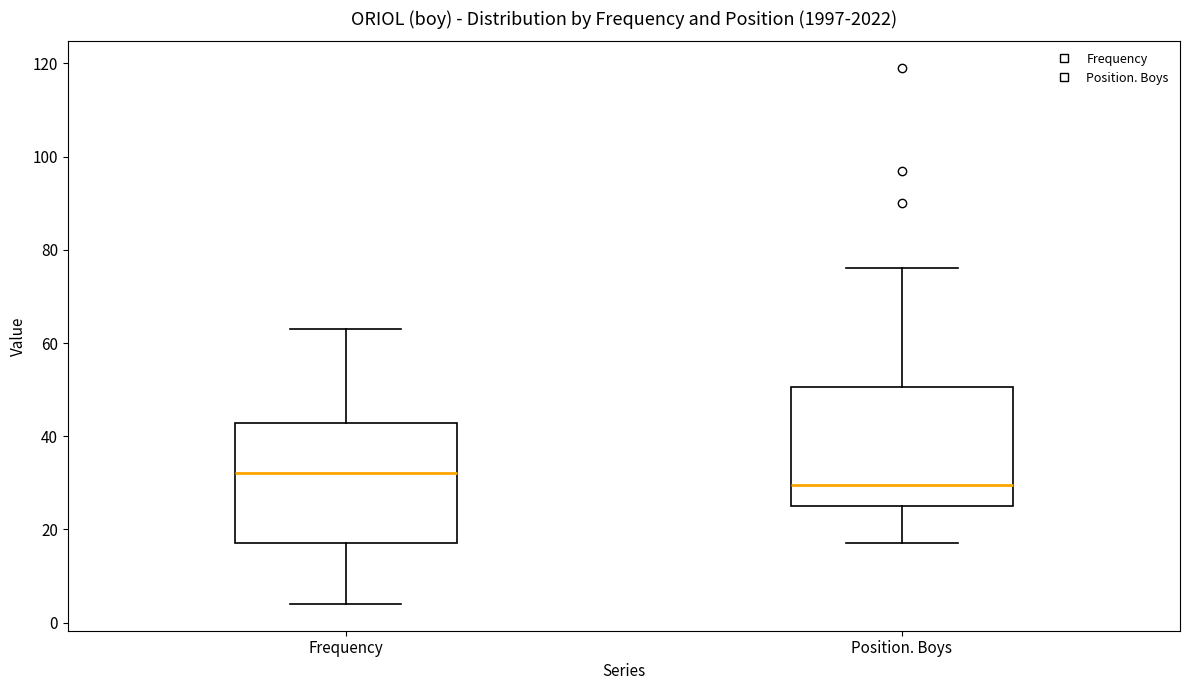

Reading left to right, read every box against the y-axis: the position of its median line, the range the box covers, and the ends of its whiskers. The values are not printed on the chart, so give them approximately, as read against the axis.

Frequency: median 32, box 18 to 42, whiskers 4 to 64
Position. Boys: median 30, box 26 to 50, whiskers 18 to 76